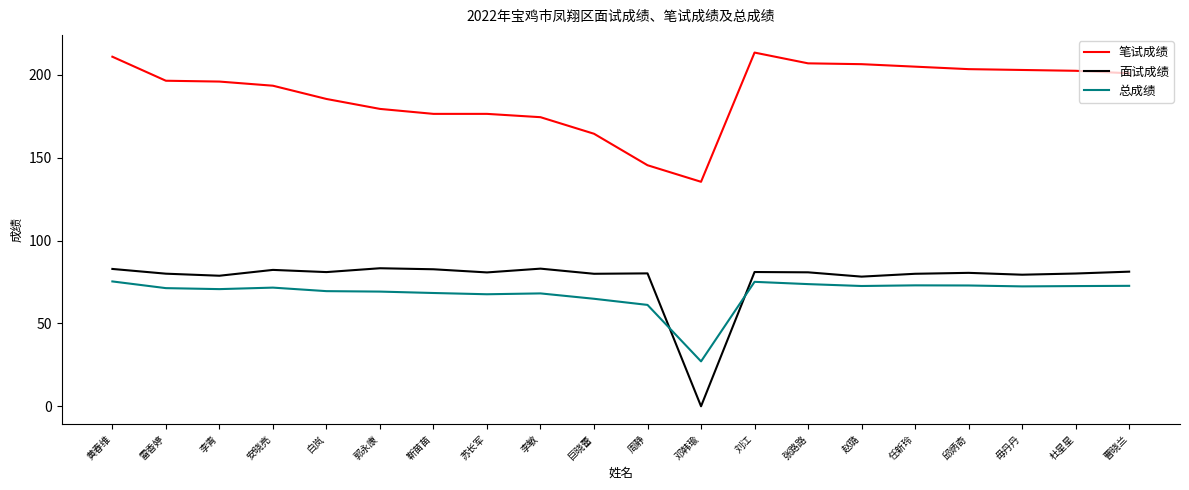

Is the value of 总成绩 at 曹晓兰 greater than the value of 笔试成绩 at 李敏?

No